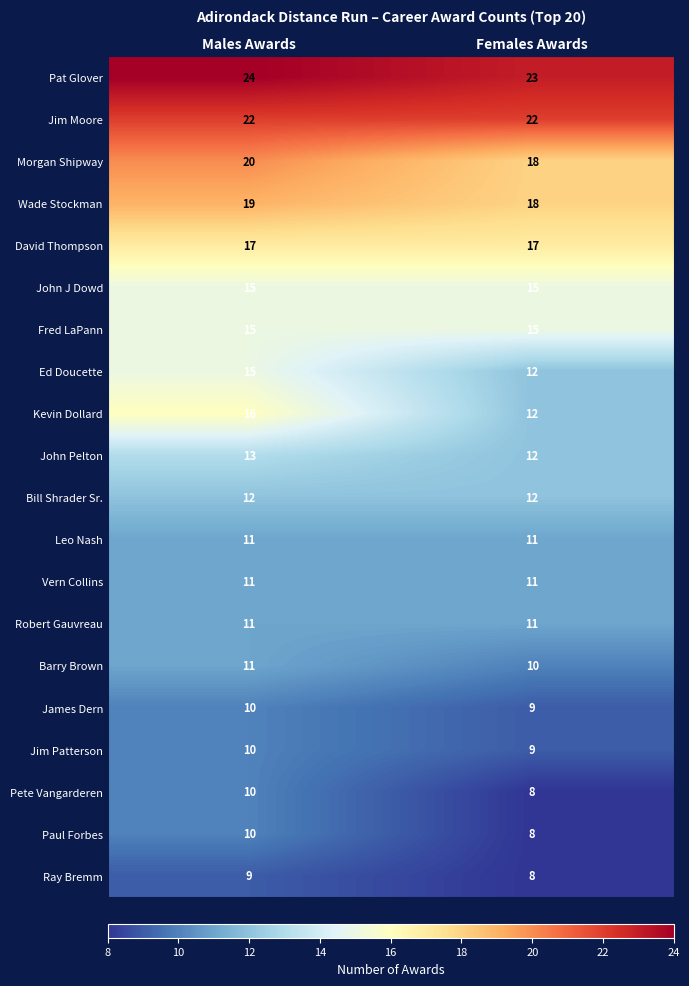

Which series has the largest total across all categories?

Pat Glover